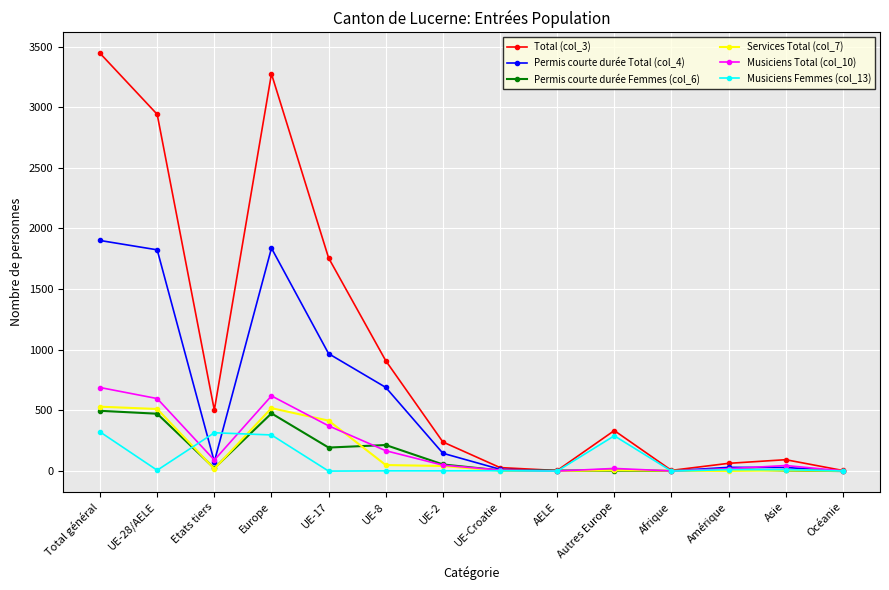

Where is Total (col_3) nearest to the value 1724?

UE-17